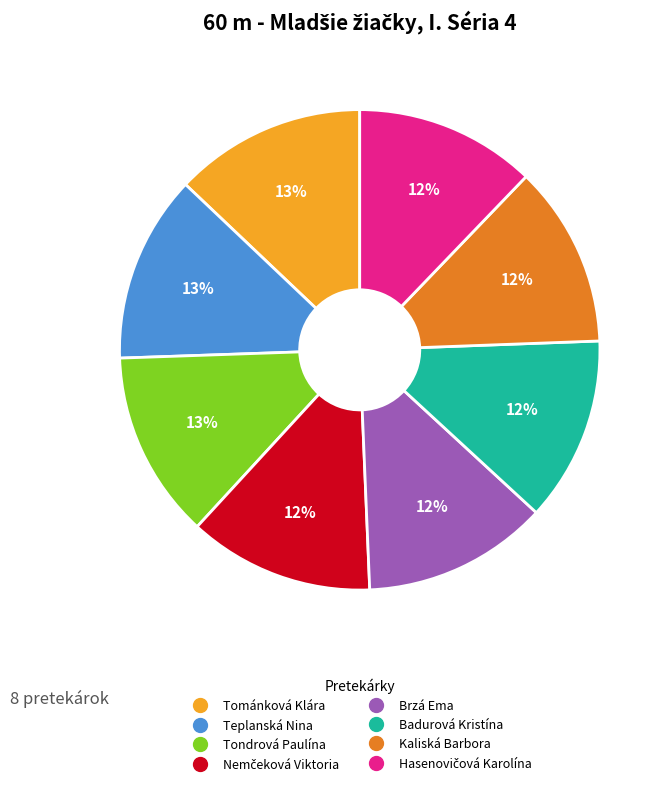

How many slices are in this pie chart?

8